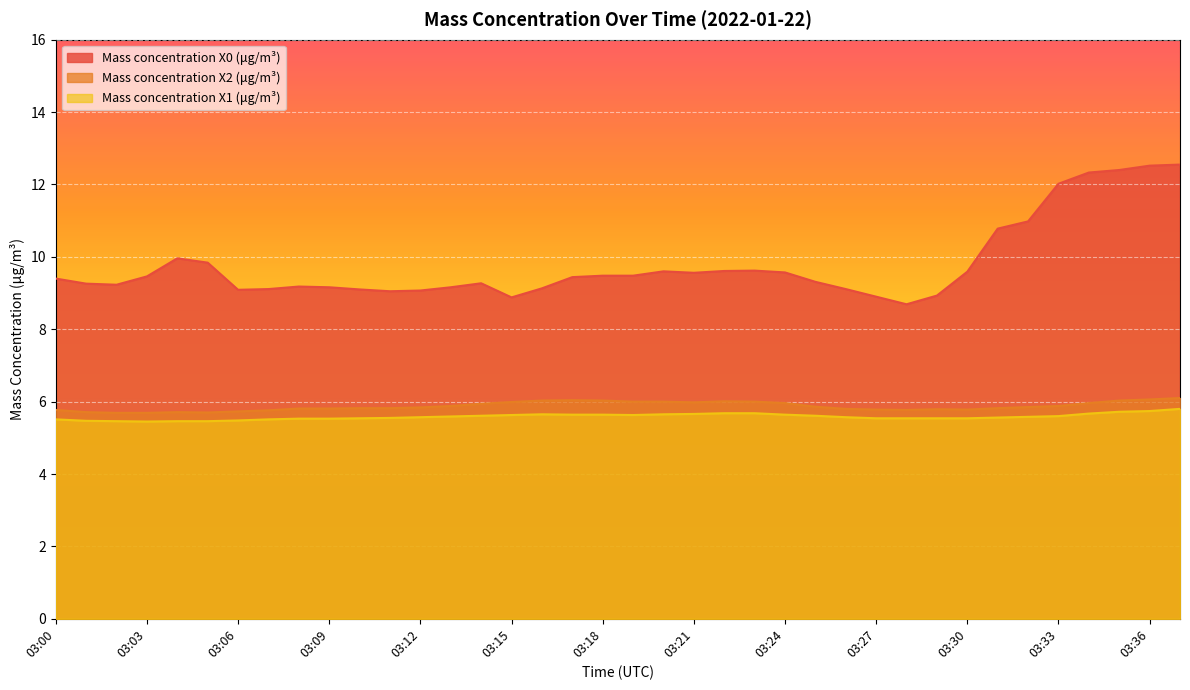

True or false: Mass concentration X1 (μg/m³) has more than 1 interior local peaks.

False